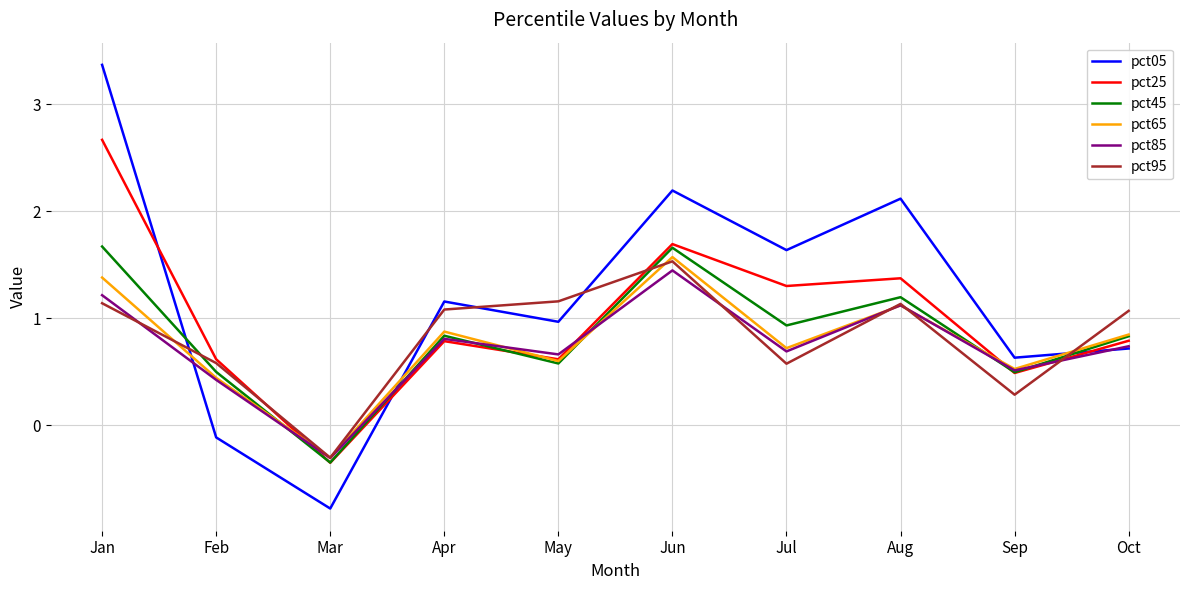

At how many categories does at least one series exceed 1?

7